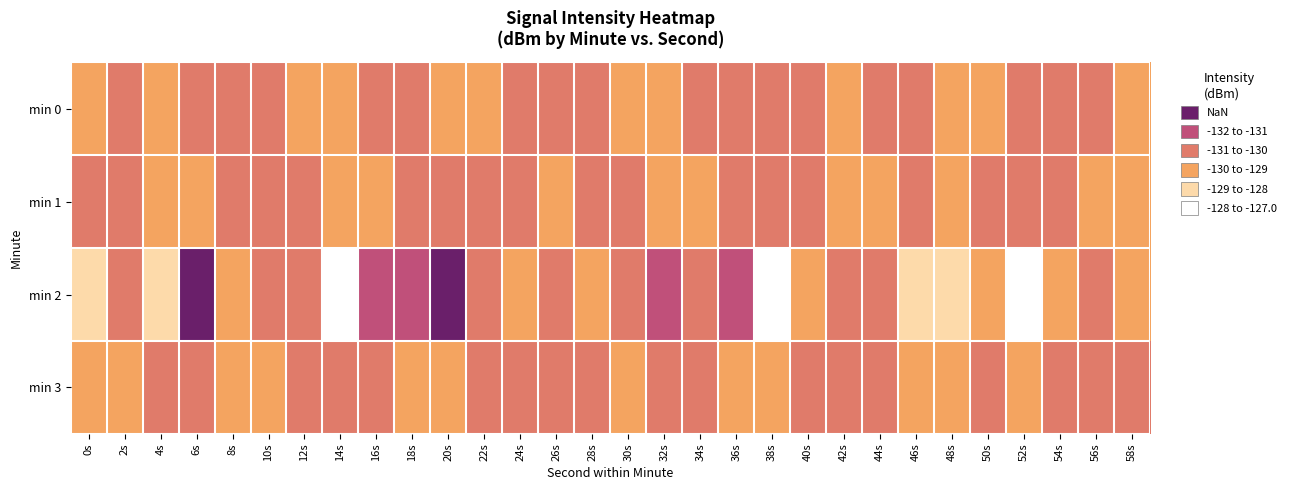

Reading left to right, extract all data points from this chart.

min 0: 0s=-130.9	2s=-130.3	4s=-130.6	6s=-130.0	8s=-129.4	10s=-130.0	12s=-130.5	14s=-130.6	16s=-129.4	18s=-129.5	20s=-131.2	22s=-130.4	24s=-129.8	26s=-130.1	28s=-130.0	30s=-130.4	32s=-130.7	34s=-130.3	36s=-129.8	38s=-130.1	40s=-129.6	42s=-130.3	44s=-130.1	46s=-129.9	48s=-130.4	50s=-130.3	52s=-129.7	54s=-130.2	56s=-129.9	58s=-130.6
min 1: 0s=-129.4	2s=-129.5	4s=-131.2	6s=-130.4	8s=-129.8	10s=-130.1	12s=-130.0	14s=-130.4	16s=-130.7	18s=-130.3	20s=-129.8	22s=-130.1	24s=-129.6	26s=-130.3	28s=-130.1	30s=-129.9	32s=-130.4	34s=-130.3	36s=-129.7	38s=-130.2	40s=-129.9	42s=-130.6	44s=-130.9	46s=-130.3	48s=-130.6	50s=-130.0	52s=-129.4	54s=-130.0	56s=-130.5	58s=-130.6
min 2: 0s=-131.4	2s=-129.8	4s=-132.4	6s=-127.6	8s=-130.7	10s=-130.1	12s=-129.2	14s=-133.2	16s=-128.6	18s=-128.6	20s=-127.4	22s=-129.0	24s=-130.8	26s=-130.1	28s=-130.5	30s=-129.4	32s=-128.3	34s=-129.4	36s=-128.2	38s=-133.4	40s=-130.9	42s=-129.7	44s=-129.9	46s=-131.7	48s=-132.2	50s=-130.8	52s=-133.2	54s=-130.3	56s=-130.2	58s=-130.4
min 3: 0s=-130.5	2s=-130.6	4s=-129.4	6s=-129.5	8s=-131.2	10s=-130.4	12s=-129.8	14s=-130.1	16s=-130.0	18s=-130.4	20s=-130.7	22s=-130.3	24s=-129.8	26s=-130.1	28s=-129.6	30s=-130.3	32s=-130.1	34s=-129.9	36s=-130.4	38s=-130.3	40s=-129.7	42s=-130.2	44s=-129.9	46s=-130.6	48s=-130.9	50s=-130.3	52s=-130.6	54s=-130.0	56s=-129.4	58s=-130.0